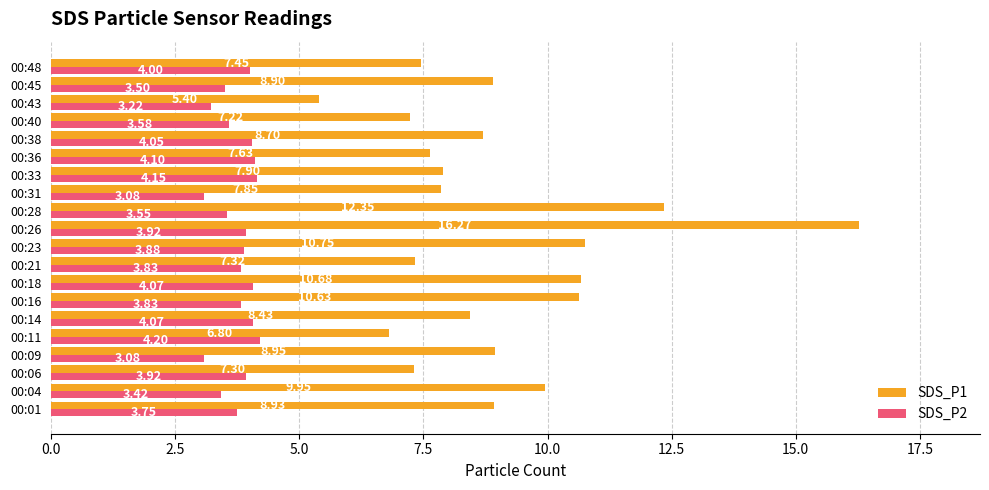

At which category is the sum across all series the highest?

00:26